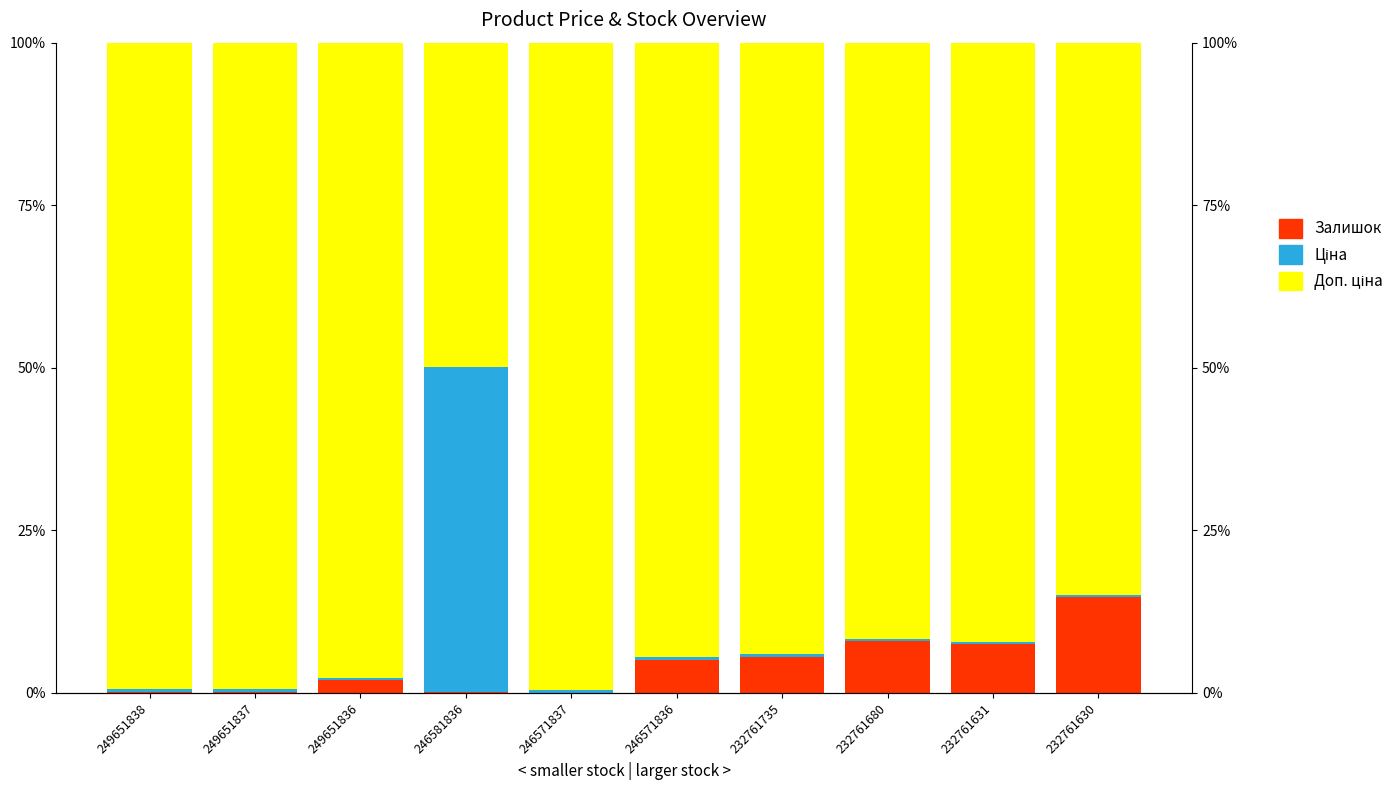

Is it true that Залишок equals 5.1 at 246571836?

True